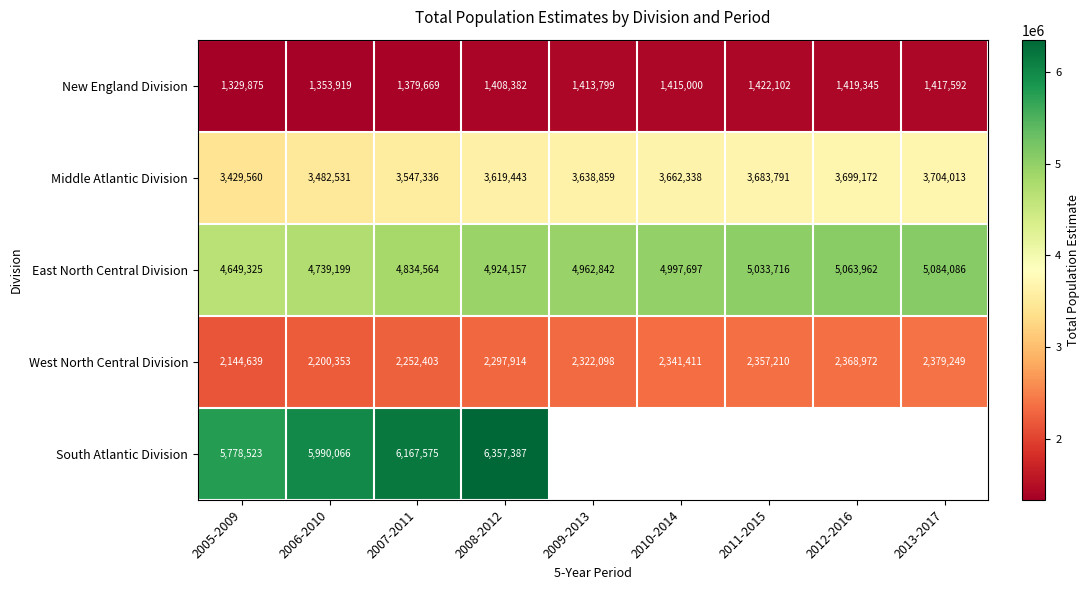

What is the total value across all series at 2008-2012?

18607283